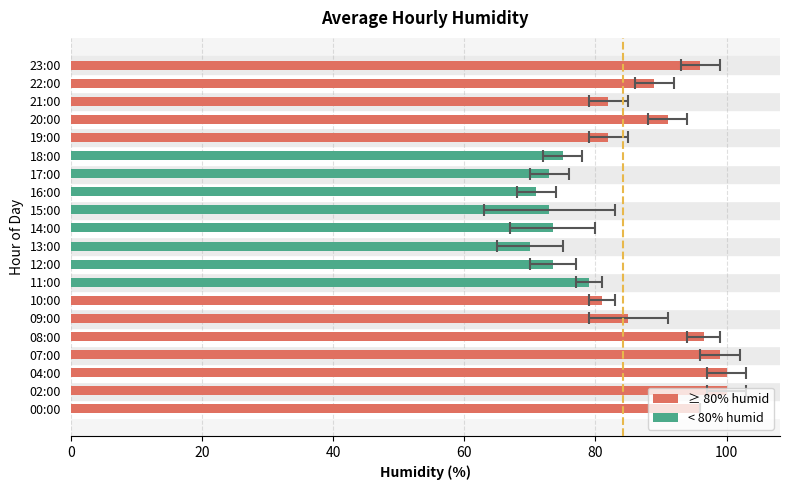

What is the sum of all values?

1685.5